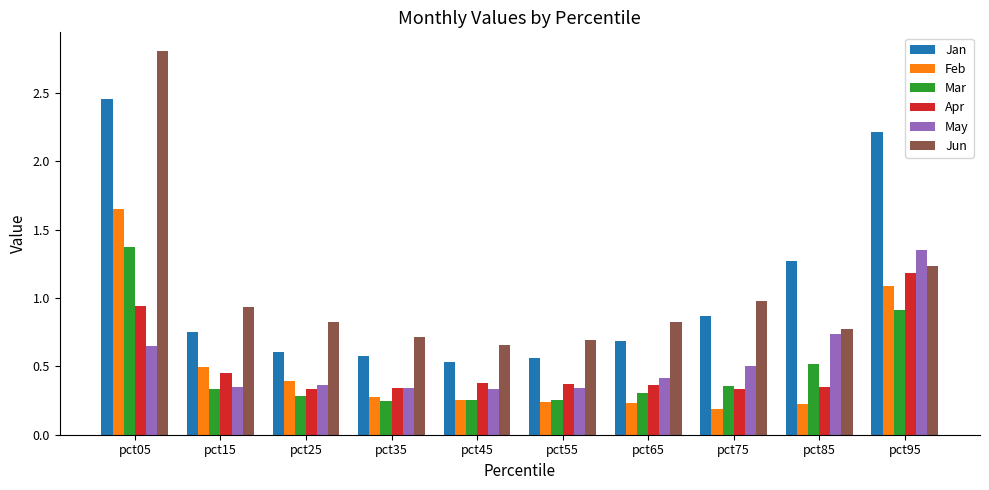

What is the greatest value displayed?

2.8